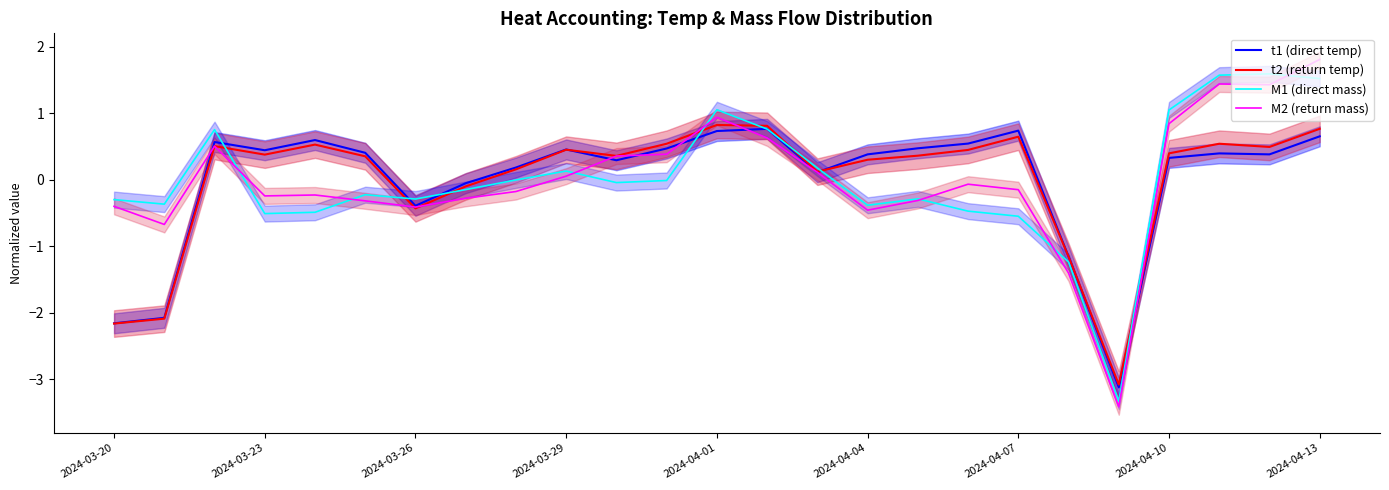

Reading left to right, extract all data points from this chart.

t1 (direct temp): -2.2	-2.1	0.6	0.4	0.6	0.4	-0.4	-0.1	0.2	0.5	0.3	0.5	0.7	0.8	0.1	0.4	0.5	0.5	0.7	-1.2	-3.1	0.3	0.4	0.4	0.7
t2 (return temp): -2.2	-2.1	0.5	0.4	0.5	0.4	-0.4	-0.1	0.2	0.5	0.4	0.5	0.8	0.8	0.1	0.3	0.4	0.4	0.6	-1.2	-3.1	0.4	0.5	0.5	0.8
M1 (direct mass): -0.3	-0.4	0.8	-0.5	-0.5	-0.2	-0.3	-0.1	-0.0	0.1	-0.0	-0.0	1.1	0.8	0.2	-0.4	-0.3	-0.5	-0.5	-1.2	-3.3	1.1	1.6	1.6	1.5
M2 (return mass): -0.4	-0.7	0.5	-0.2	-0.2	-0.3	-0.4	-0.3	-0.2	0.1	0.4	0.4	0.9	0.6	0.1	-0.5	-0.3	-0.1	-0.1	-1.4	-3.4	0.8	1.4	1.4	1.8